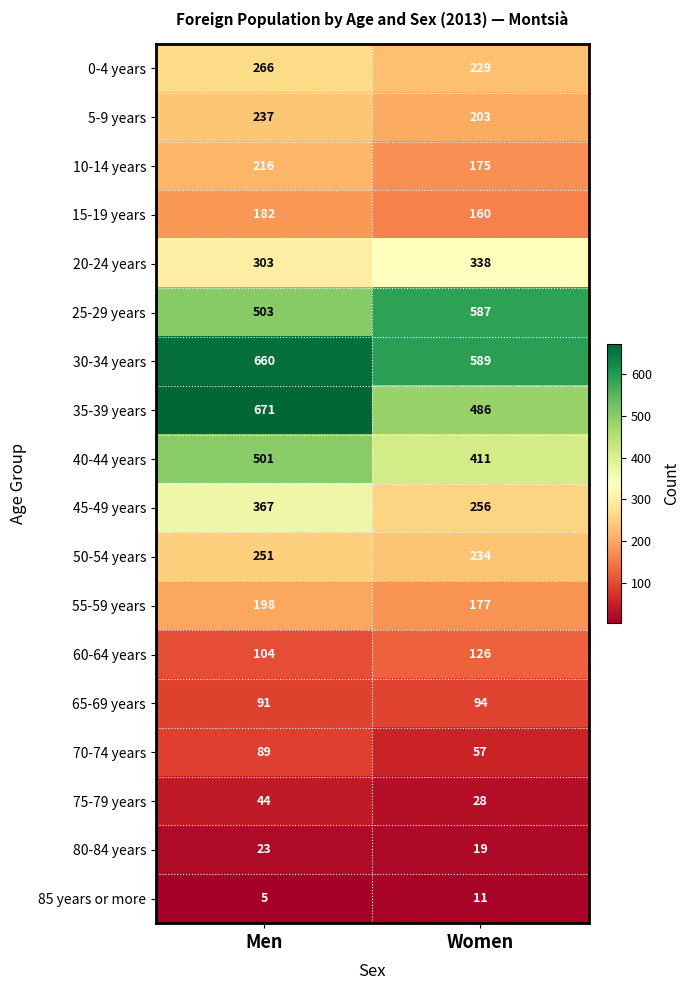

The 85 years or more series shows 11 at Women. True or false?

True